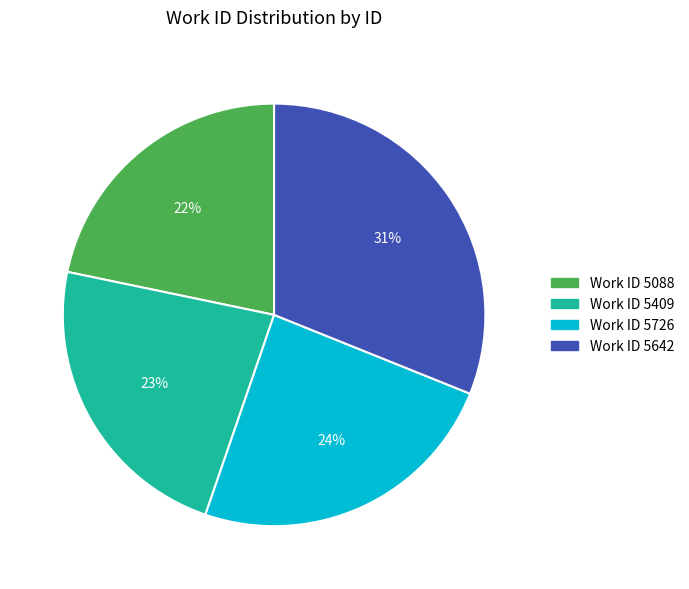

Count the number of slices in the pie.

4